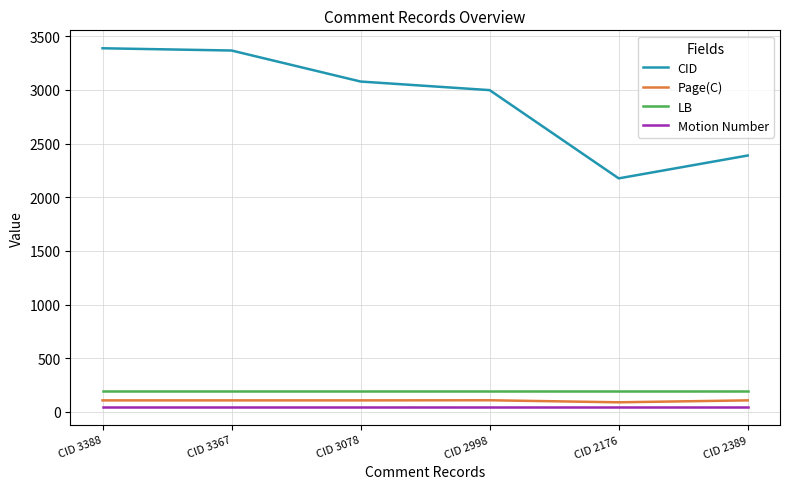

The LB series shows 198 at CID 3078. True or false?

True